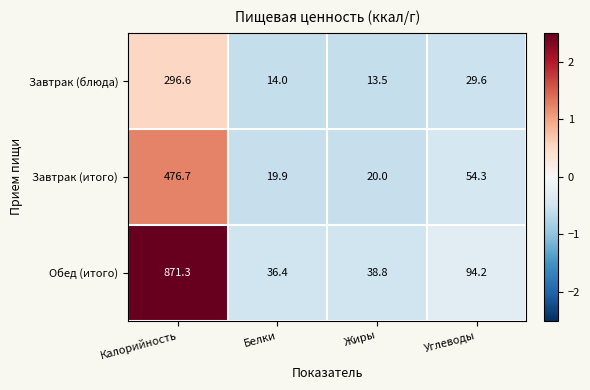

List the labels in order of Завтрак (блюда) value, smallest first.

Жиры, Белки, Углеводы, Калорийность